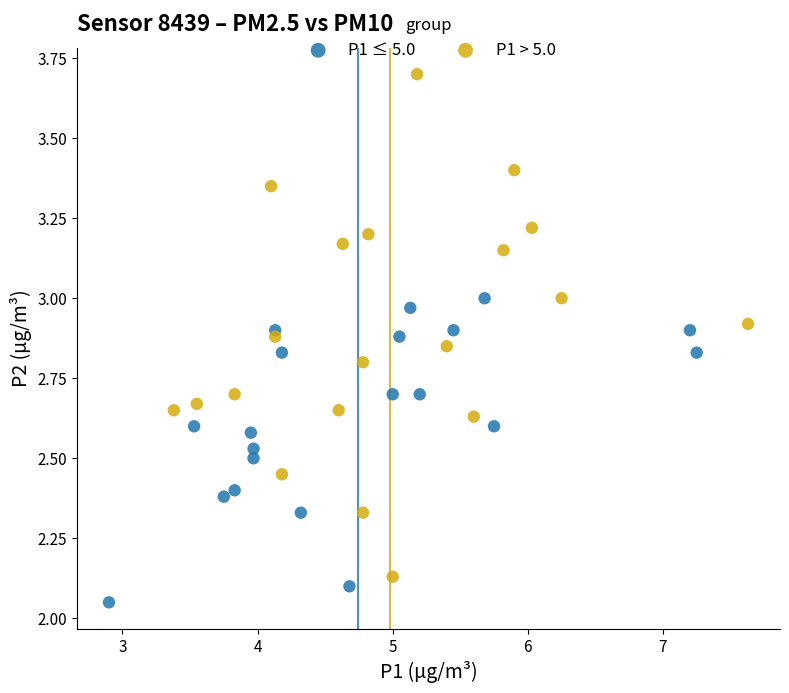

Which series contains the highest Y value?

P1 > 5.0